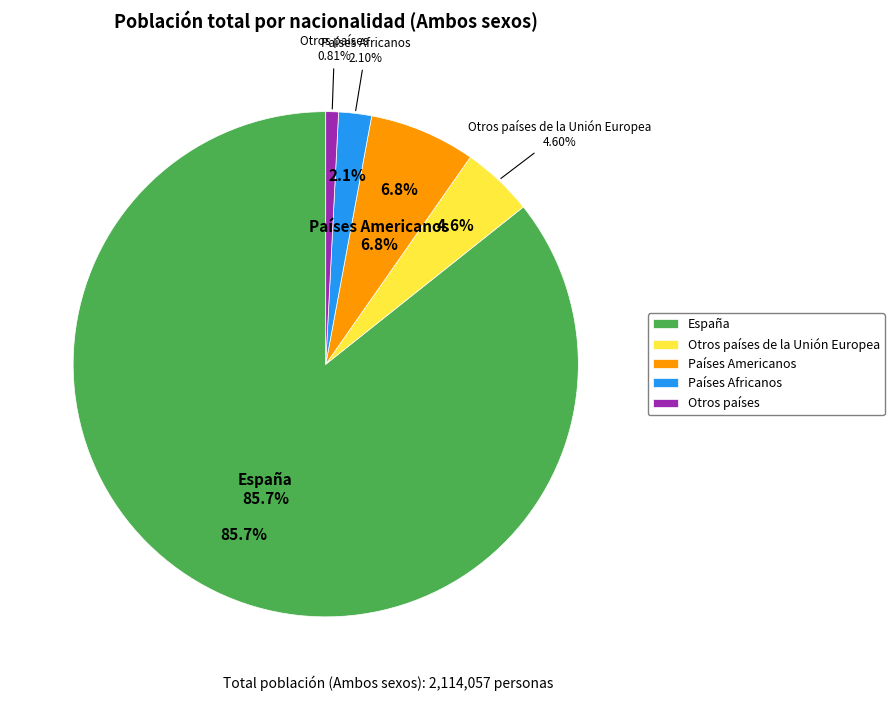

Which slice is the smallest?

Otros países